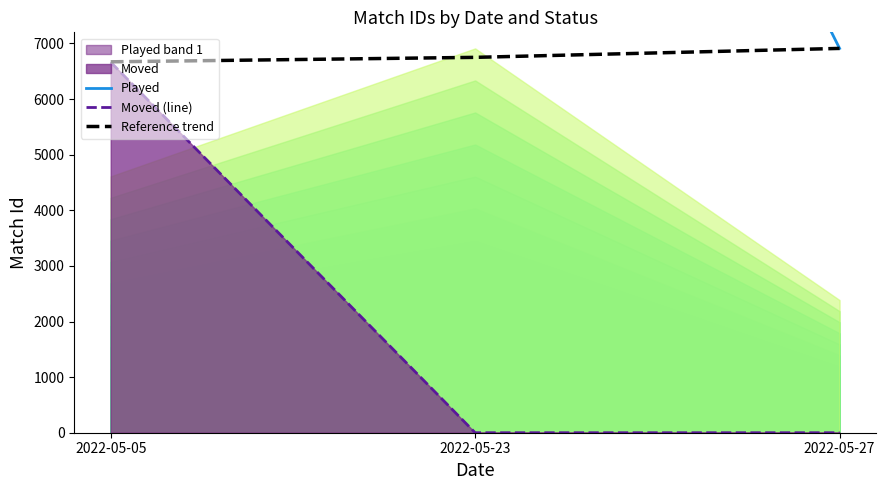

Reading left to right, transcribe all the data shown in this chart.

Played: 13356	20025	6911
Moved (line): 6663	0	0
Reference trend: 6670	6750	6911